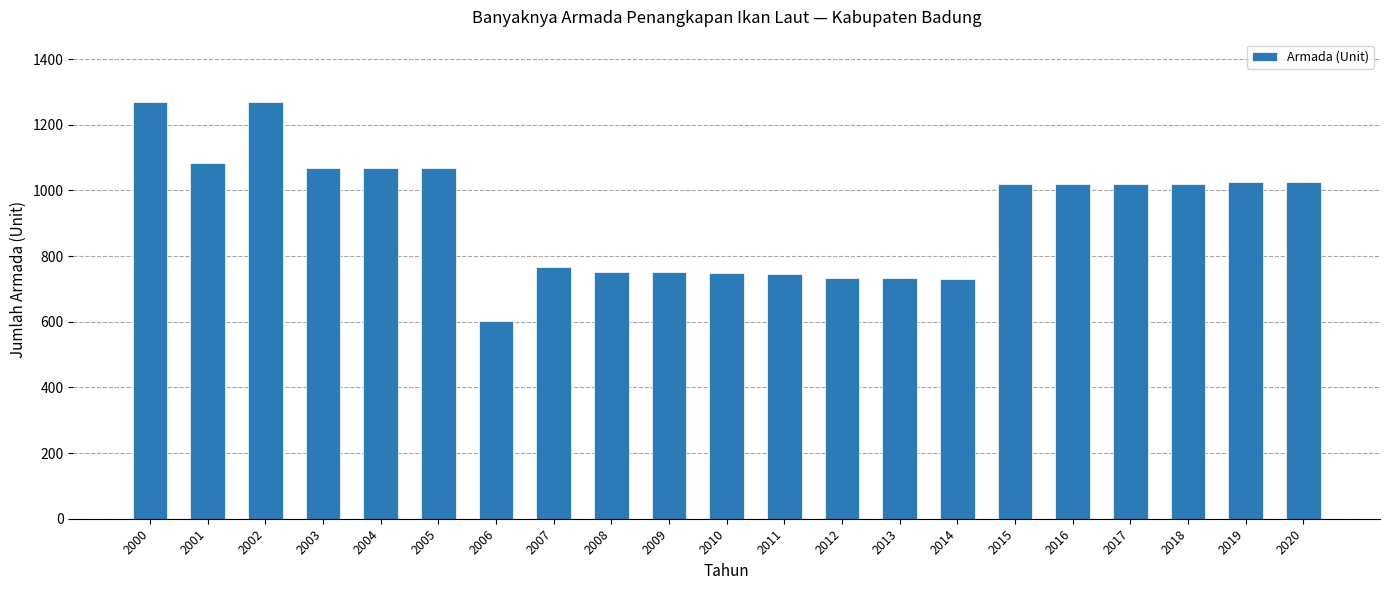

What is the greatest value displayed?

1269